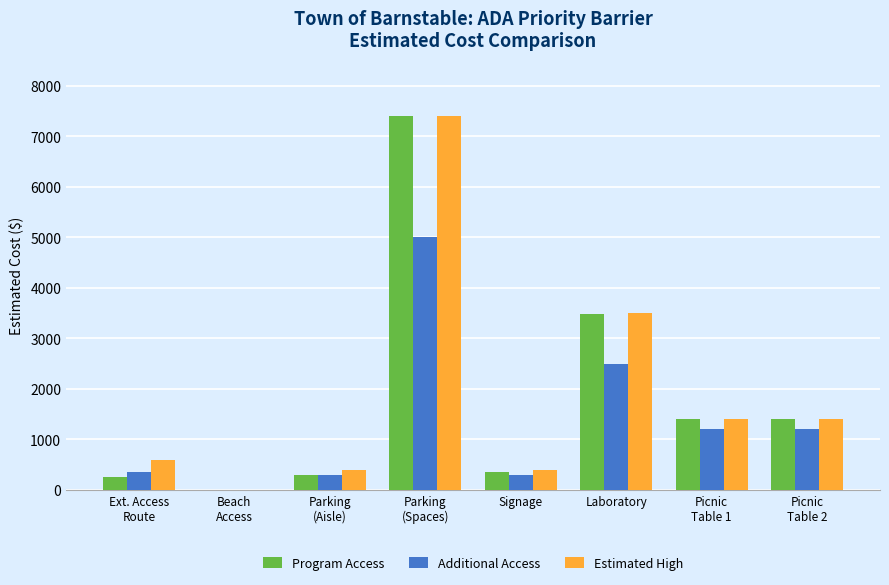

What are all the series names shown in the legend?

Program Access, Additional Access, Estimated High